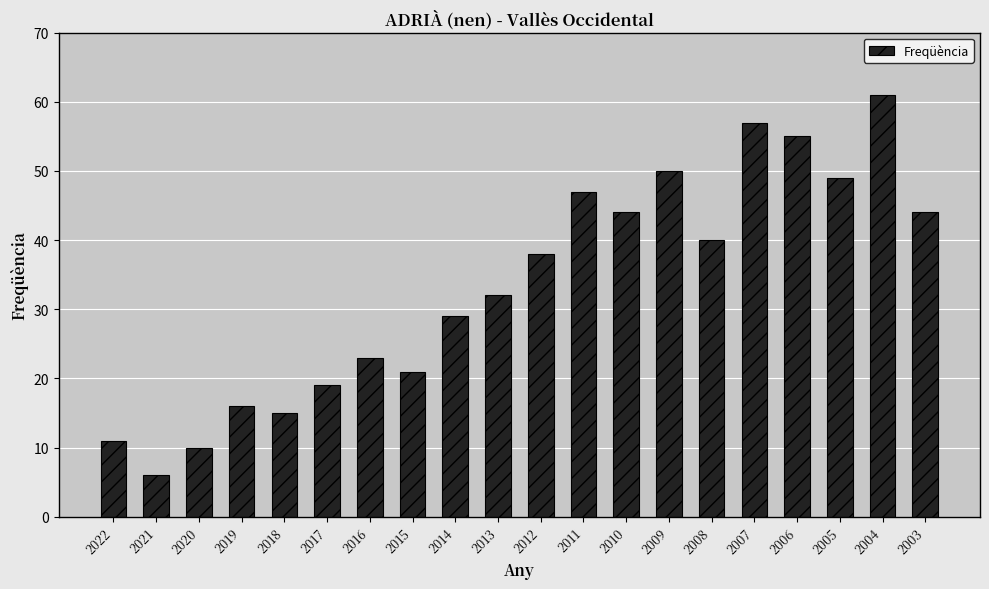

What is the smallest value displayed?

6